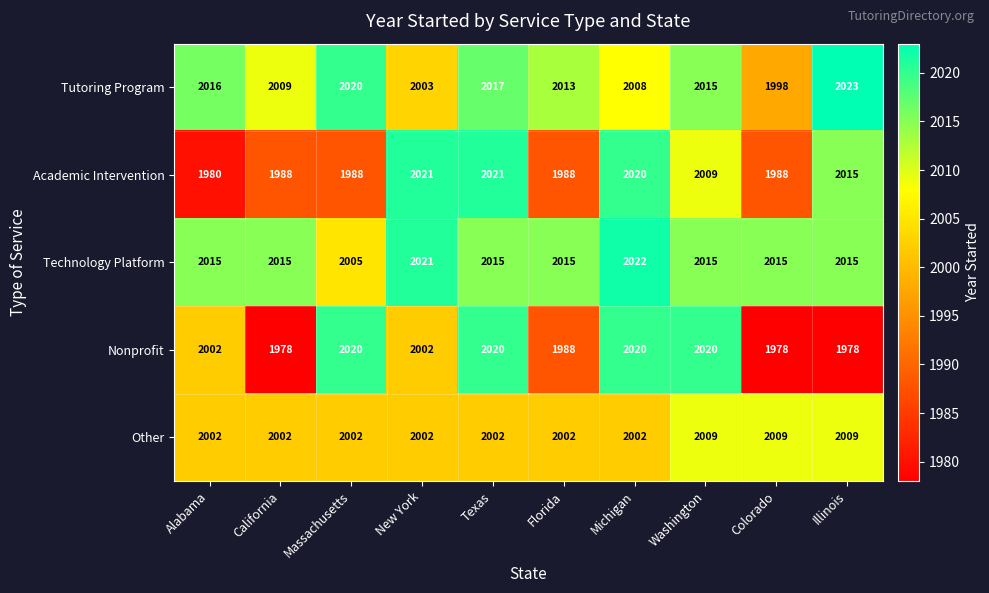

At which label does Academic Intervention first exceed 2009?

New York